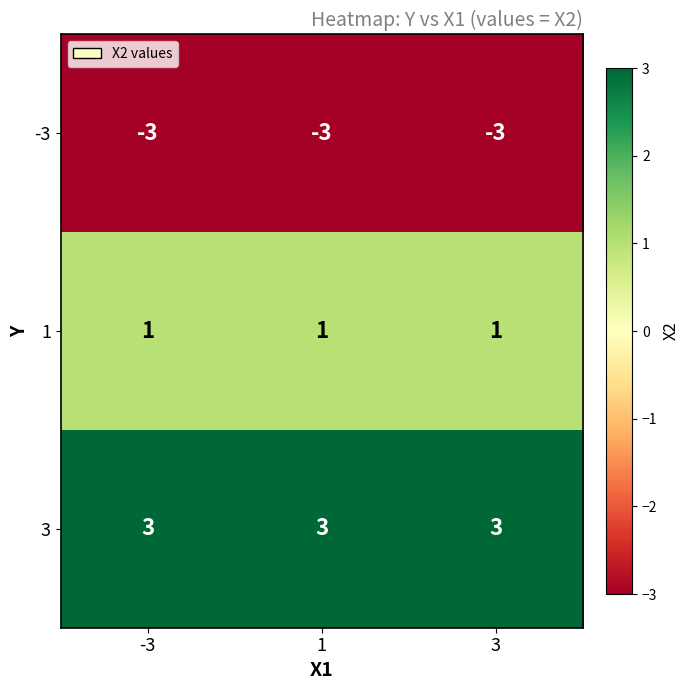

What is the highest value of the -3 series?

-3